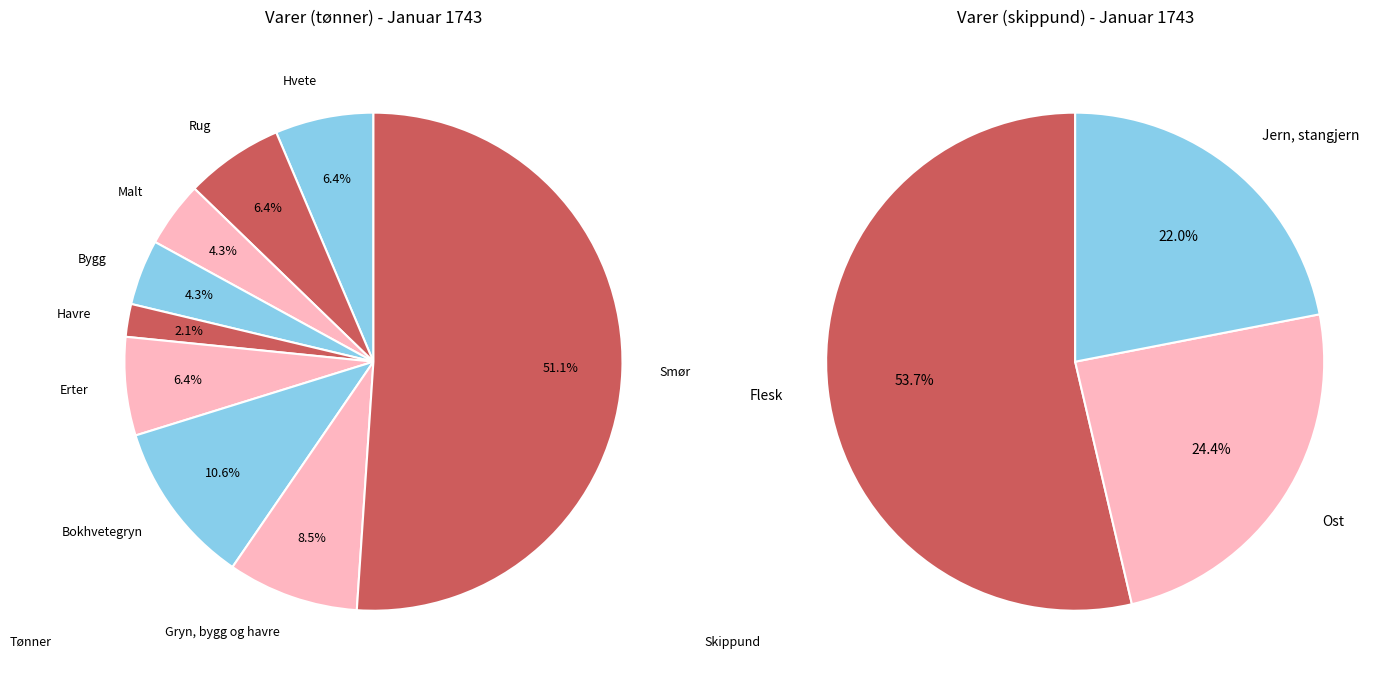

Is the sum of Gryn, bygg og havre and Rug greater than half?

No